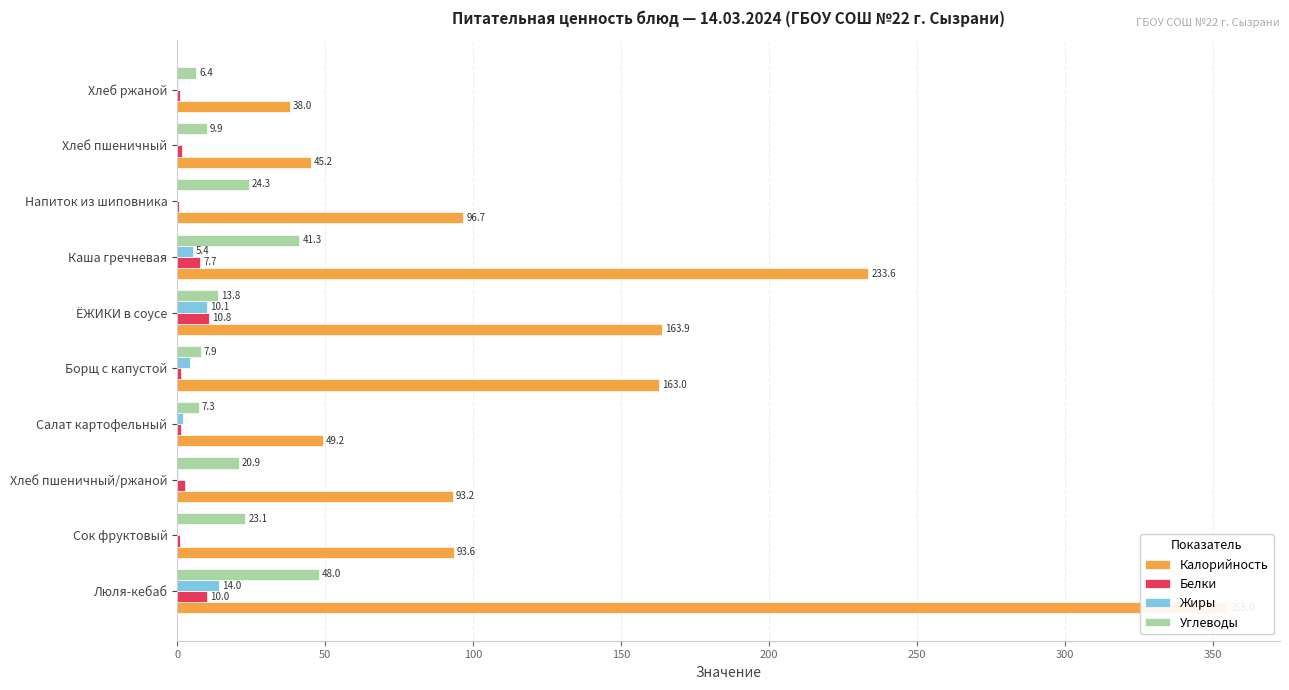

At Борщ с капустой, list the series in order from largest to smallest.

Калорийность, Углеводы, Жиры, Белки